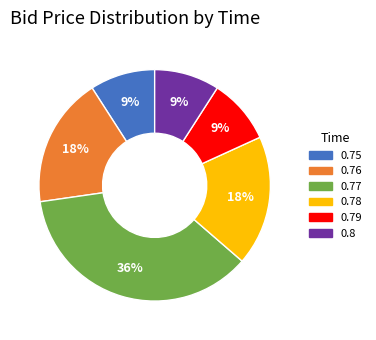

To the nearest percent, what is the average slice percentage?

17%